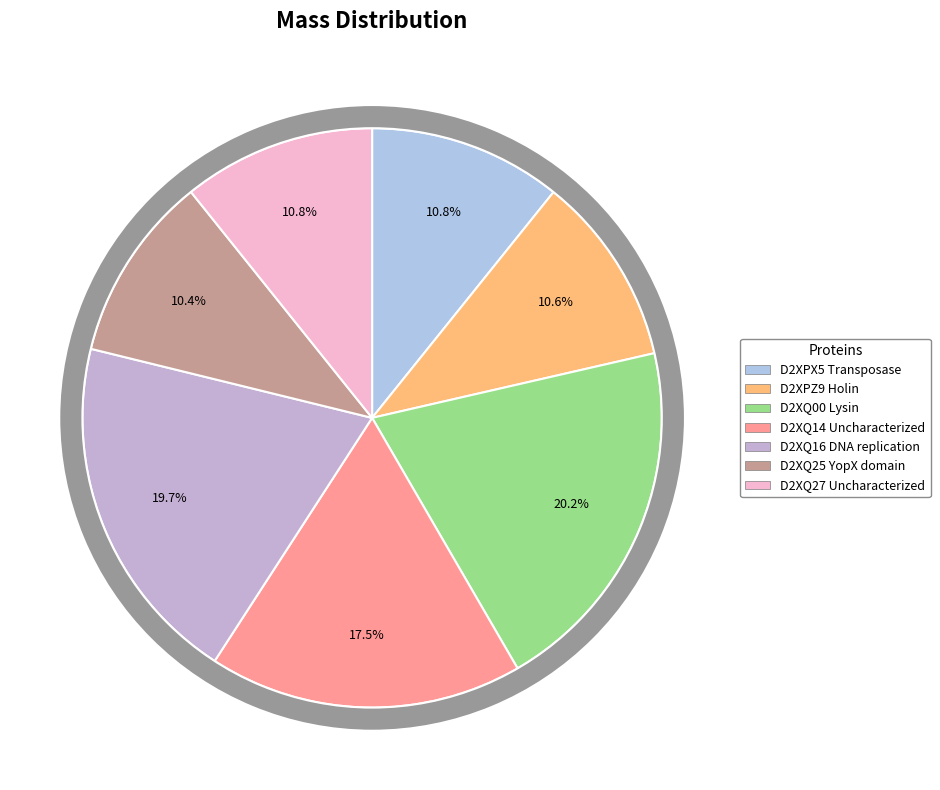

What percentage is NOT represented by D2XQ00 Lysin?

79.8%